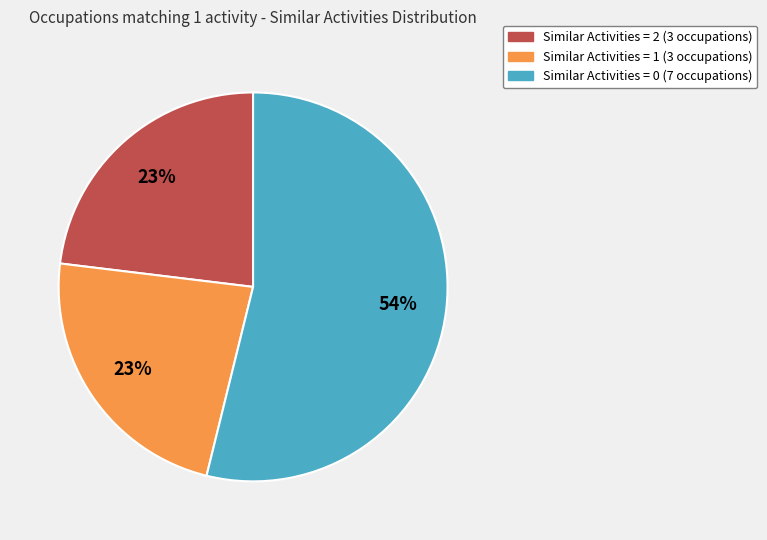

Is there a majority slice in this chart?

Yes